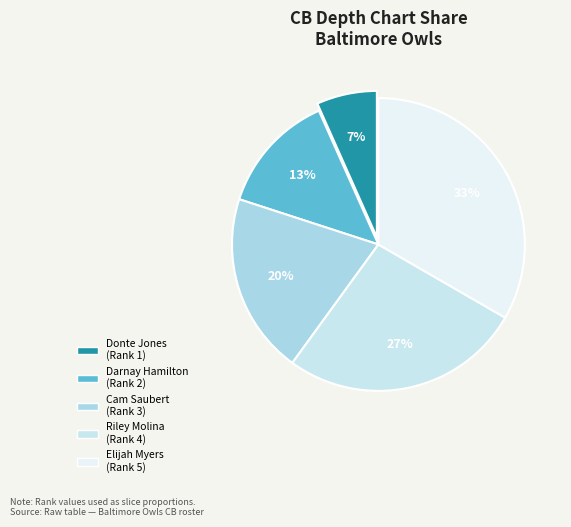

Is the sum of Darnay Hamilton and Elijah Myers greater than half?

No